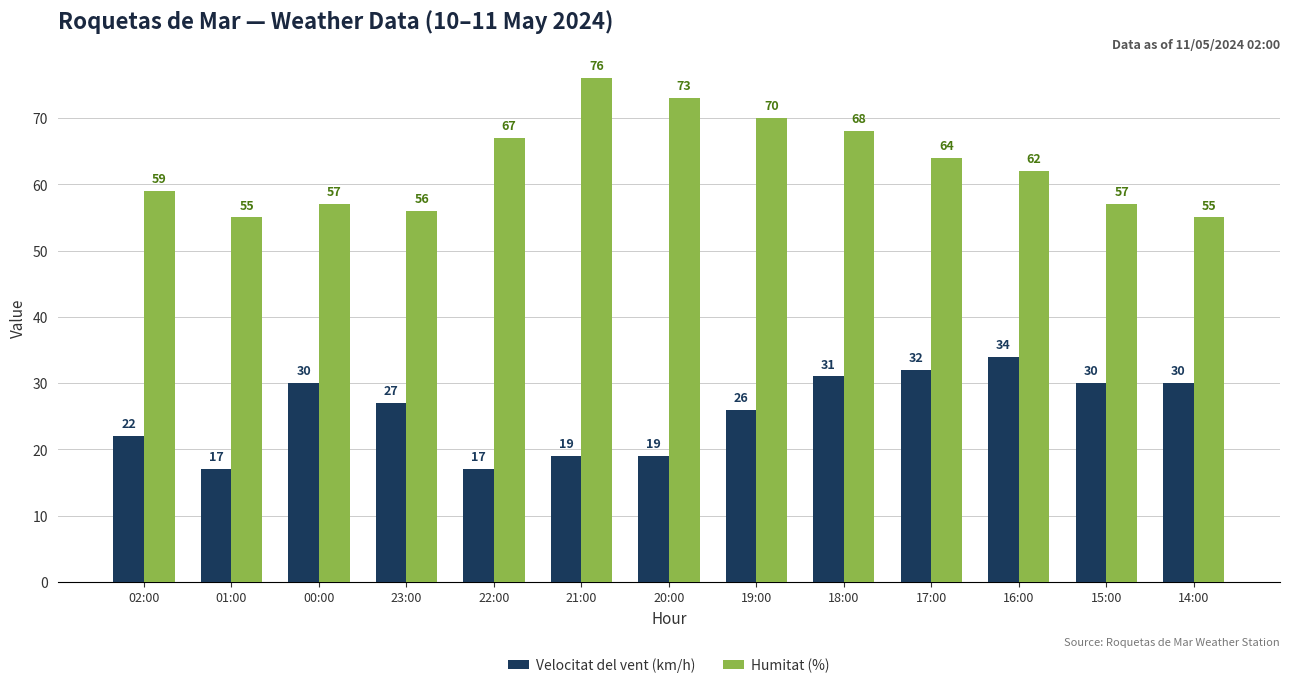

Which series has the widest spread of values?

Humitat (%)